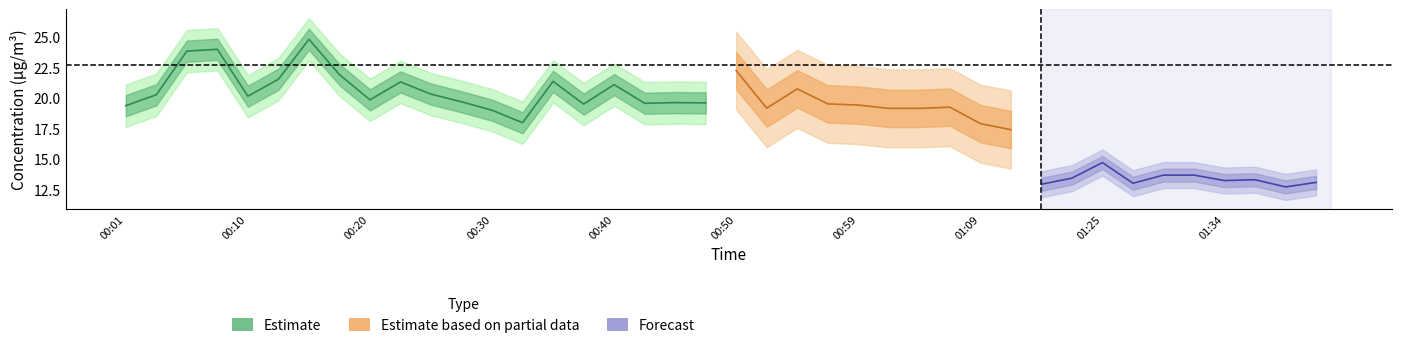

Is it true that P1 equals 27.9 at 01:37?

False